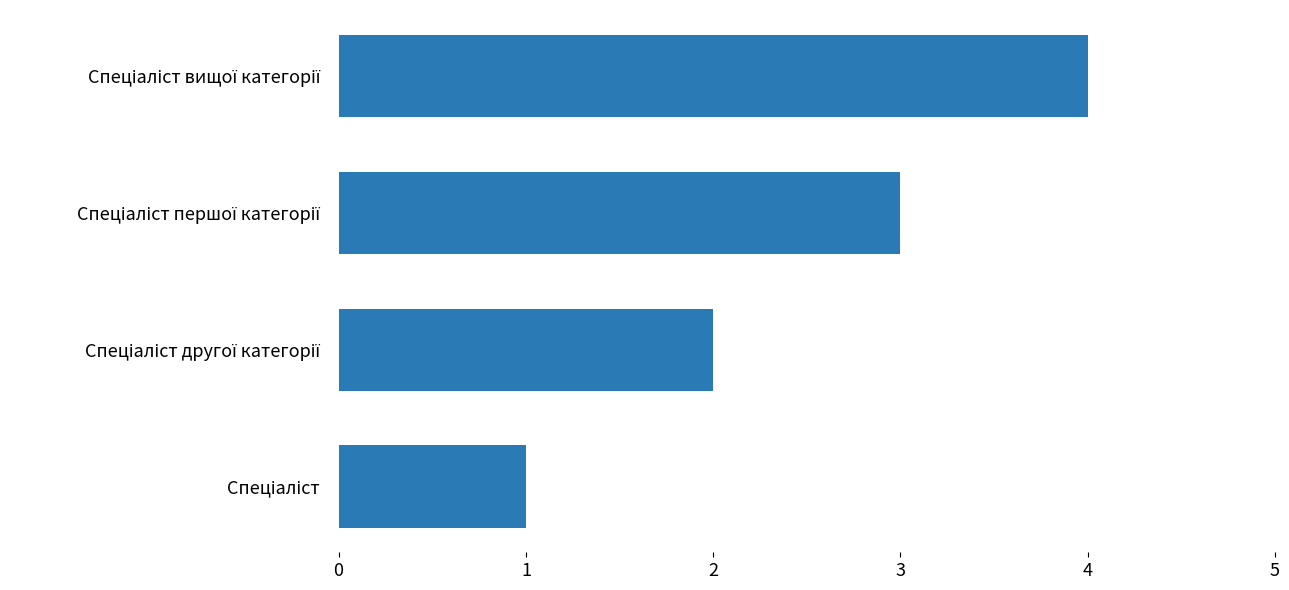

How many values are below 3?

2